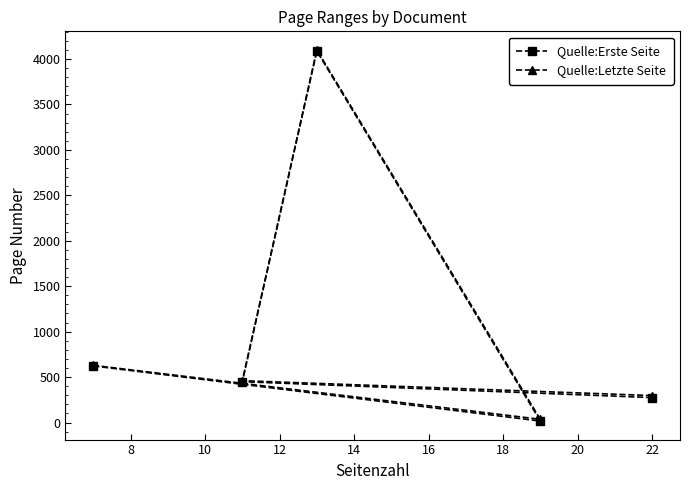

At how many categories does at least one series exceed 3262?

1